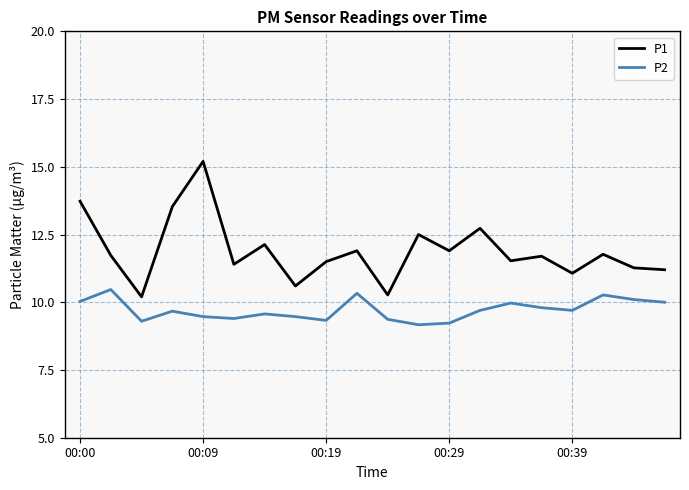

What is the minimum value for P1?

10.2